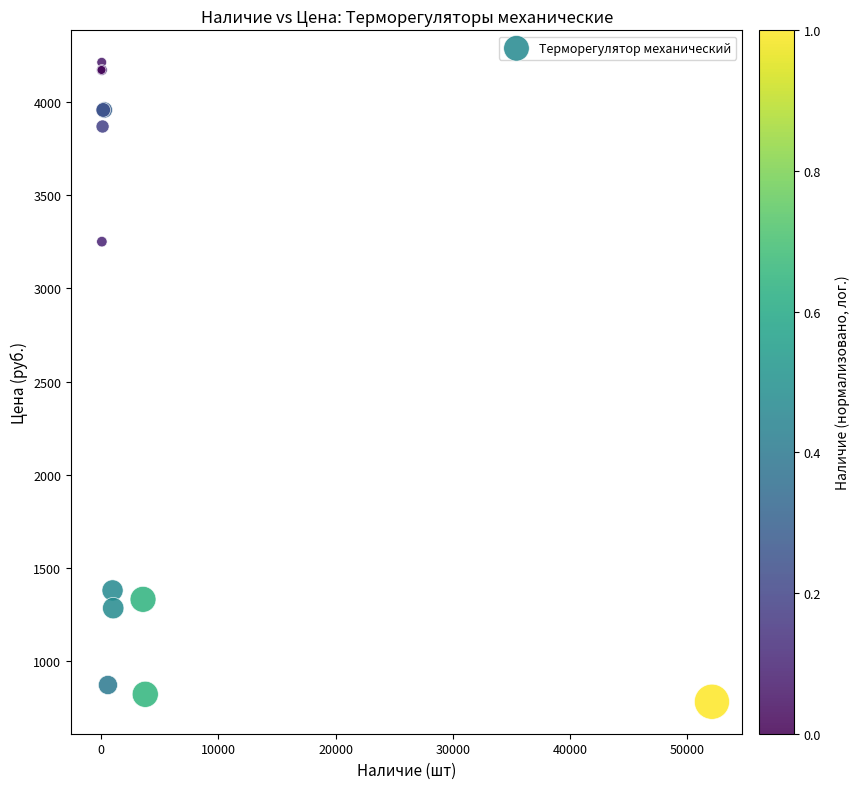

What Y value in the scatter plot is closest to 2497?

3251.2